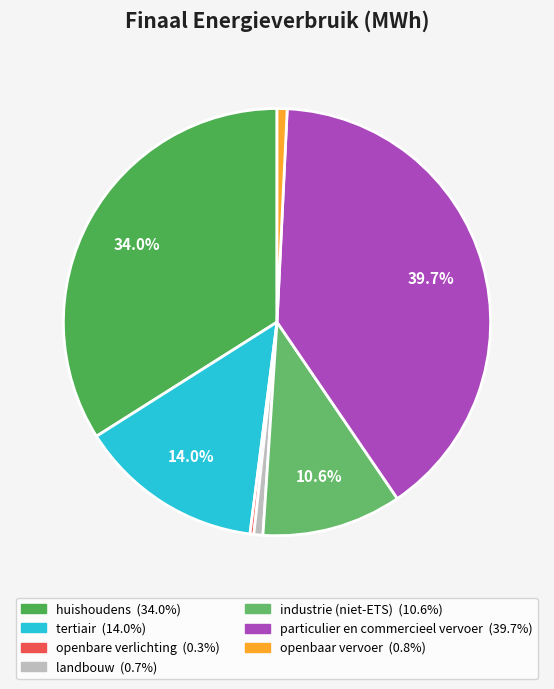

To the nearest percent, what is the difference between the openbare verlichting and particulier en commercieel vervoer slice percentages?

39%